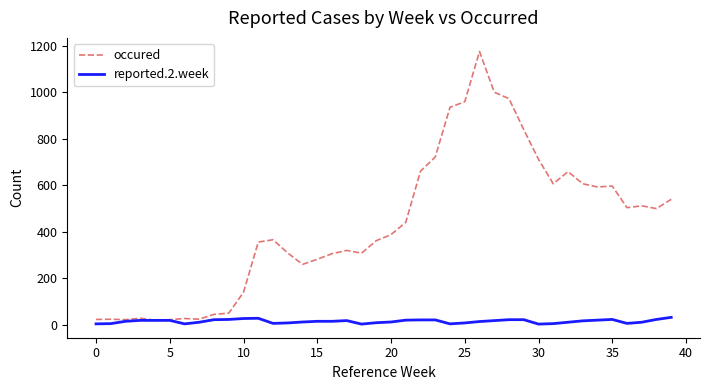

What are all the series names shown in the legend?

occured, reported.2.week